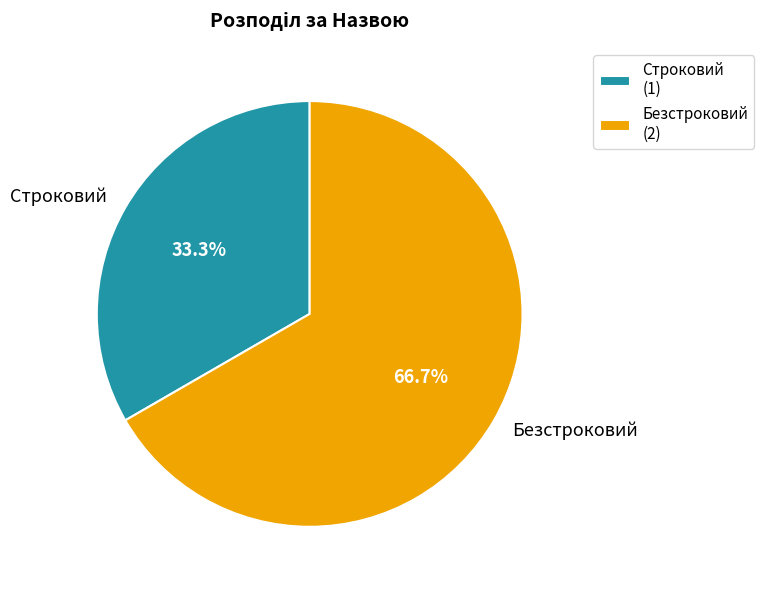

To the nearest percent, what percentage of the pie is Строковий?

33%